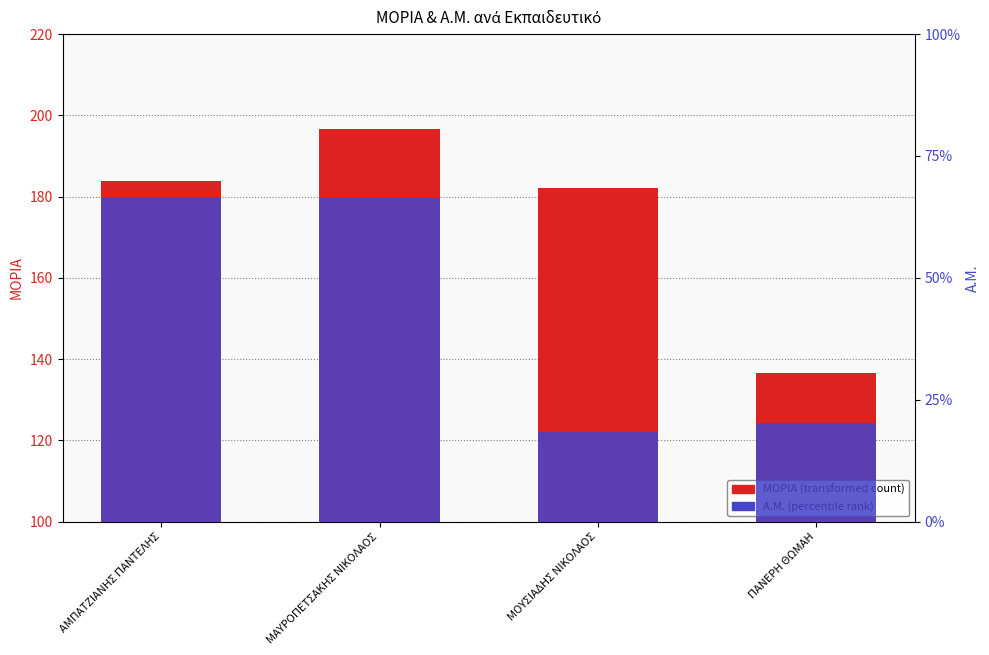

The Α.Μ. series shows 4.4 at ΜΟΥΣΙΑΔΗΣ ΝΙΚΟΛΑΟΣ. True or false?

False